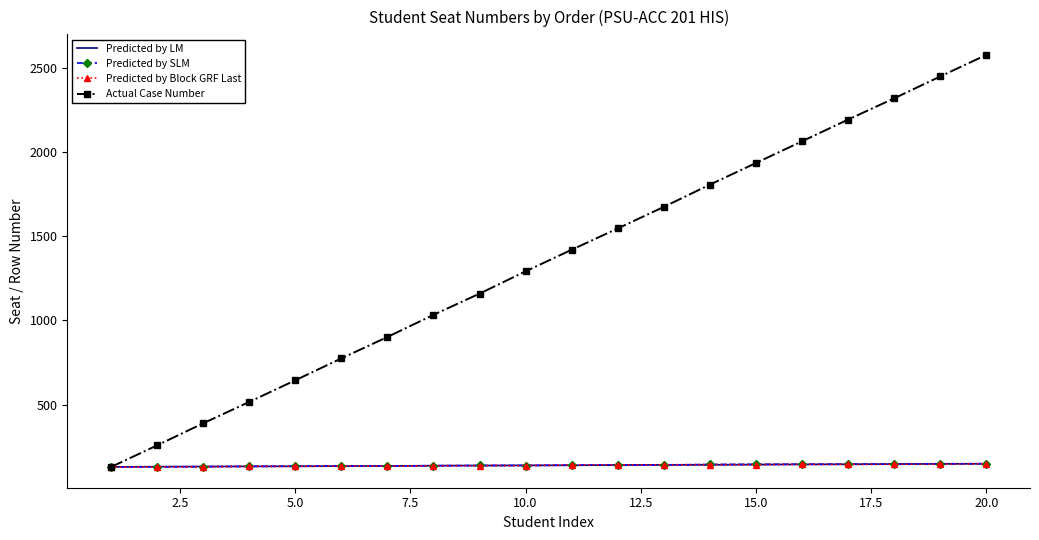

Which series has the largest total across all categories?

Actual Case Number